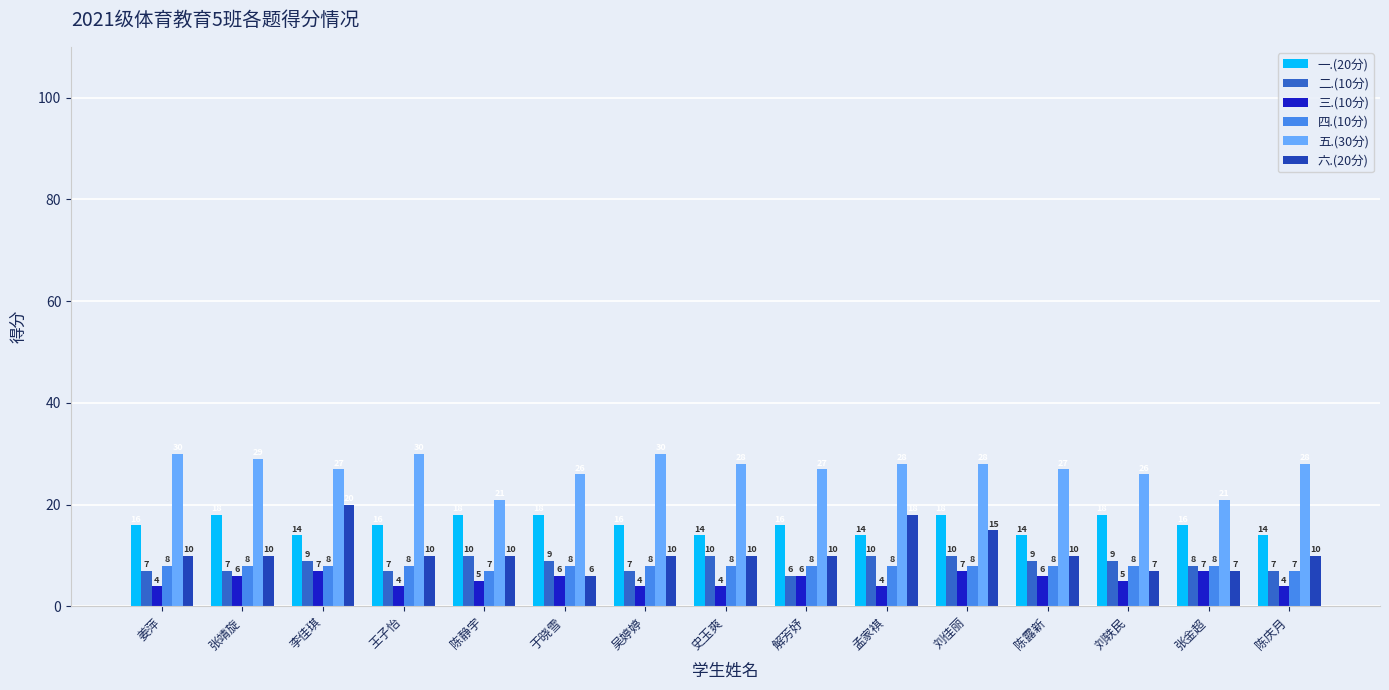

List the series in order of their peak value, highest first.

五.(30分), 六.(20分), 一.(20分), 二.(10分), 四.(10分), 三.(10分)